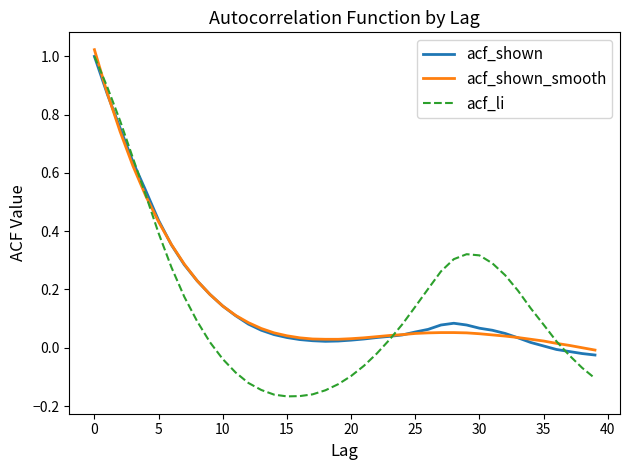

Which series has the largest range (max minus min)?

acf_li